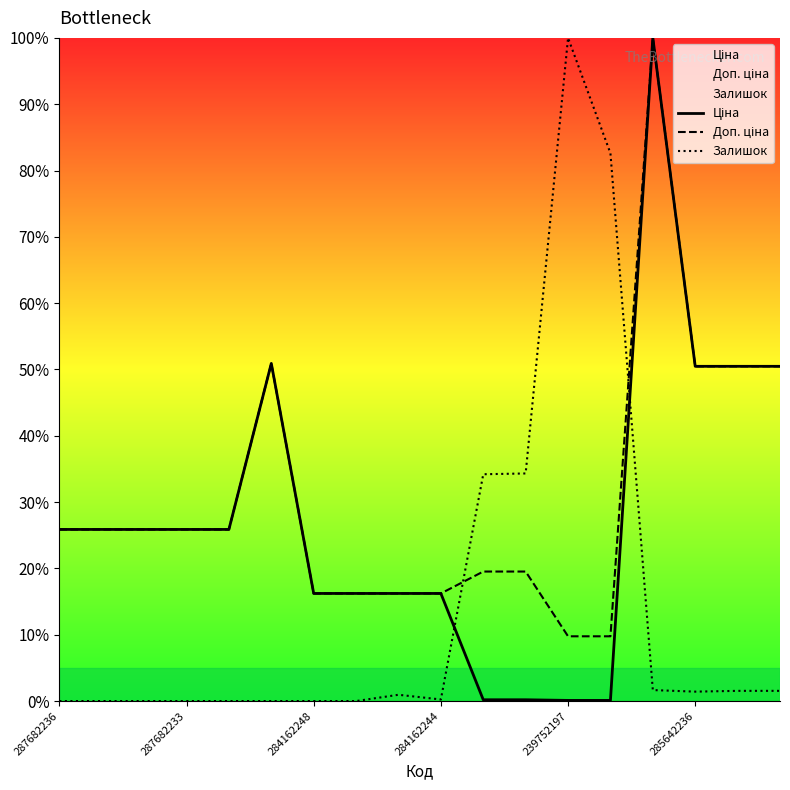

What is the maximum value shown in the chart?

100.0